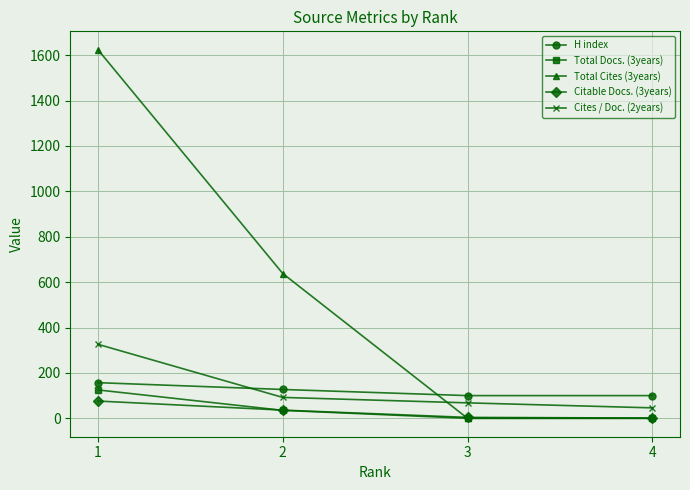

Which series has the widest spread of values?

Total Cites (3years)